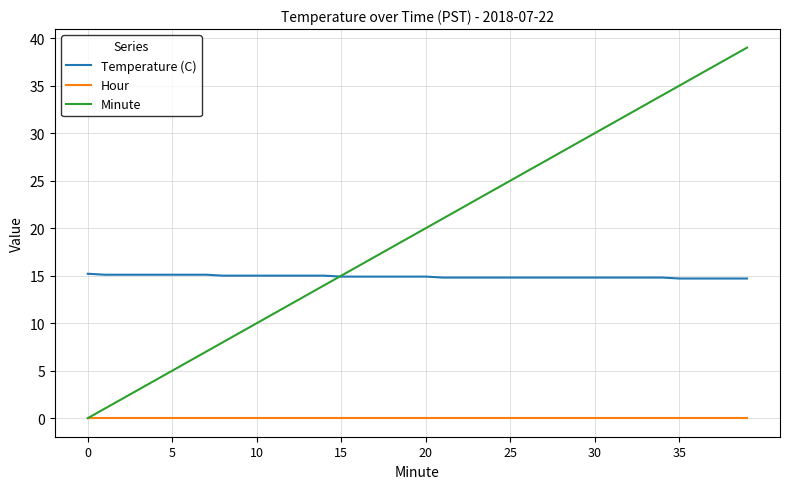

Which series has the largest range (max minus min)?

Minute